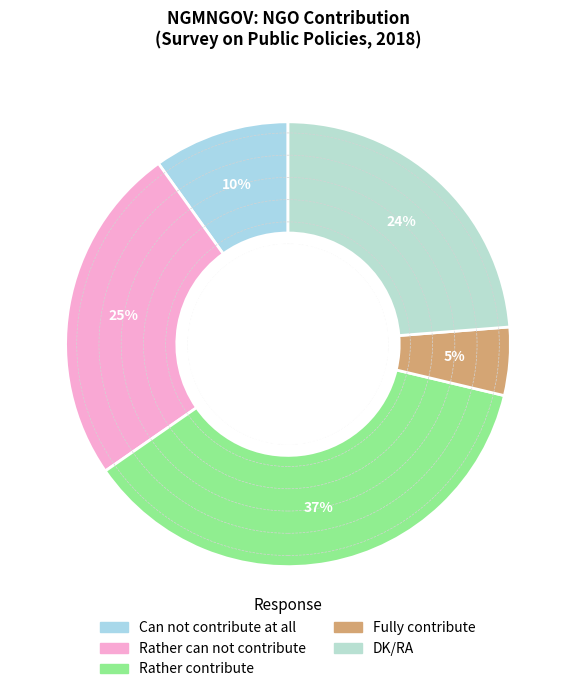

To the nearest percent, what is the difference between the largest and smallest slice percentages?

32%